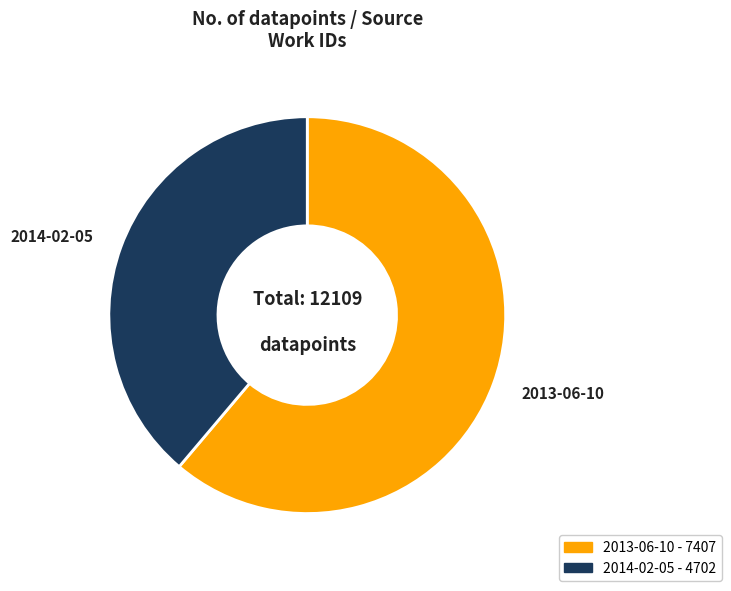

Count the number of slices in the pie.

2